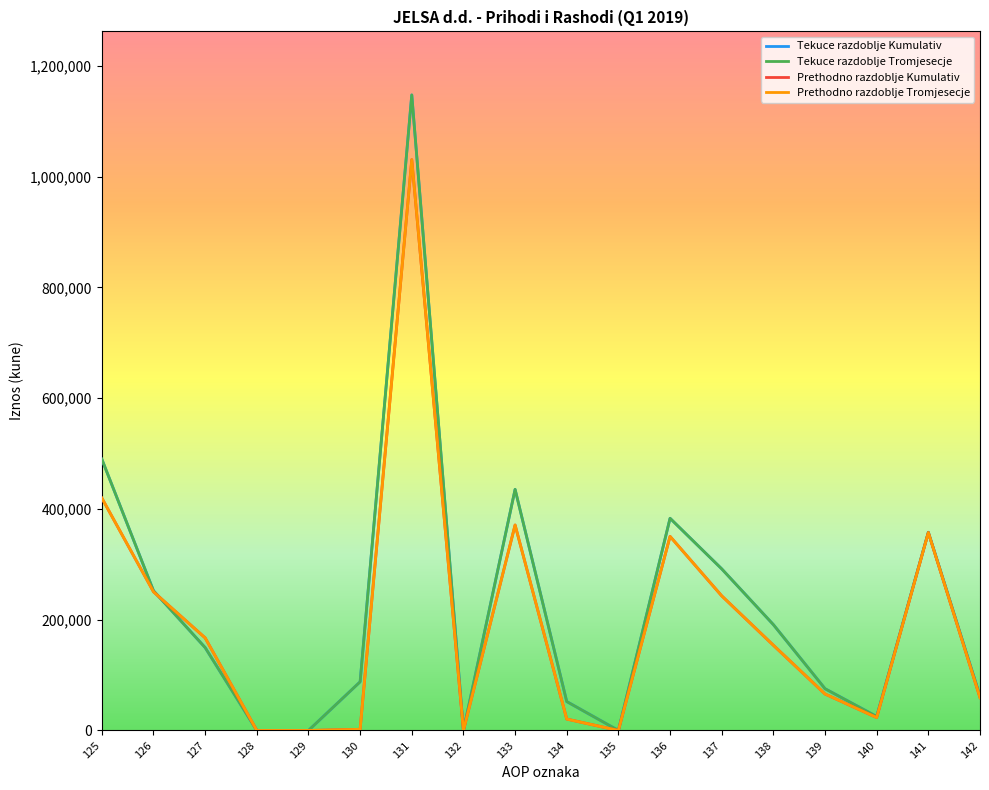

In Prethodno razdoblje Tromjesecje, how many points are lower than both neighbors (excluding endpoints)?

3